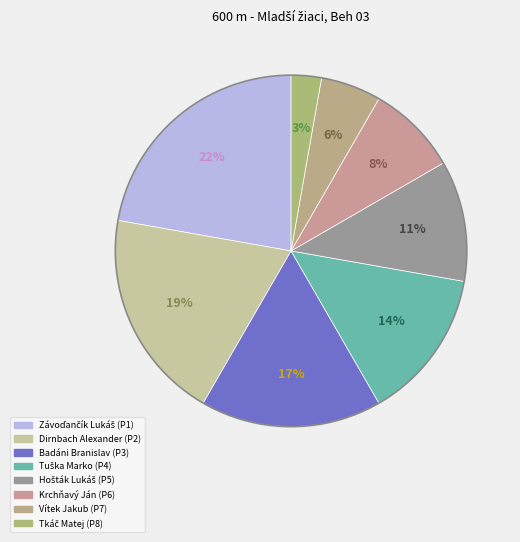

Is it true that Tuška Marko is 23% of the pie?

False